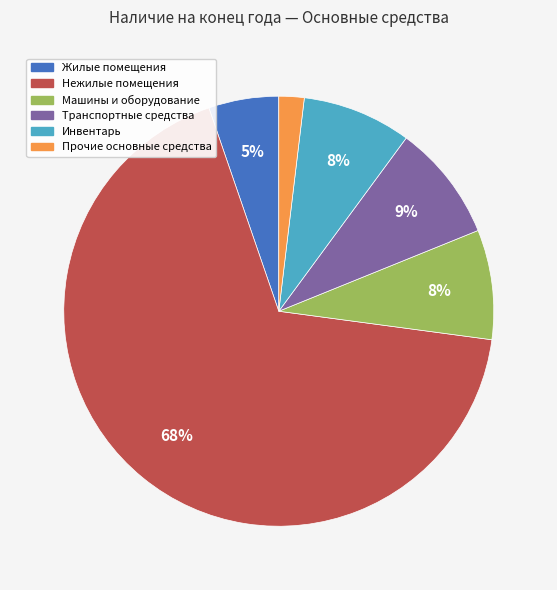

Is it true that Инвентарь is 3% of the pie?

False